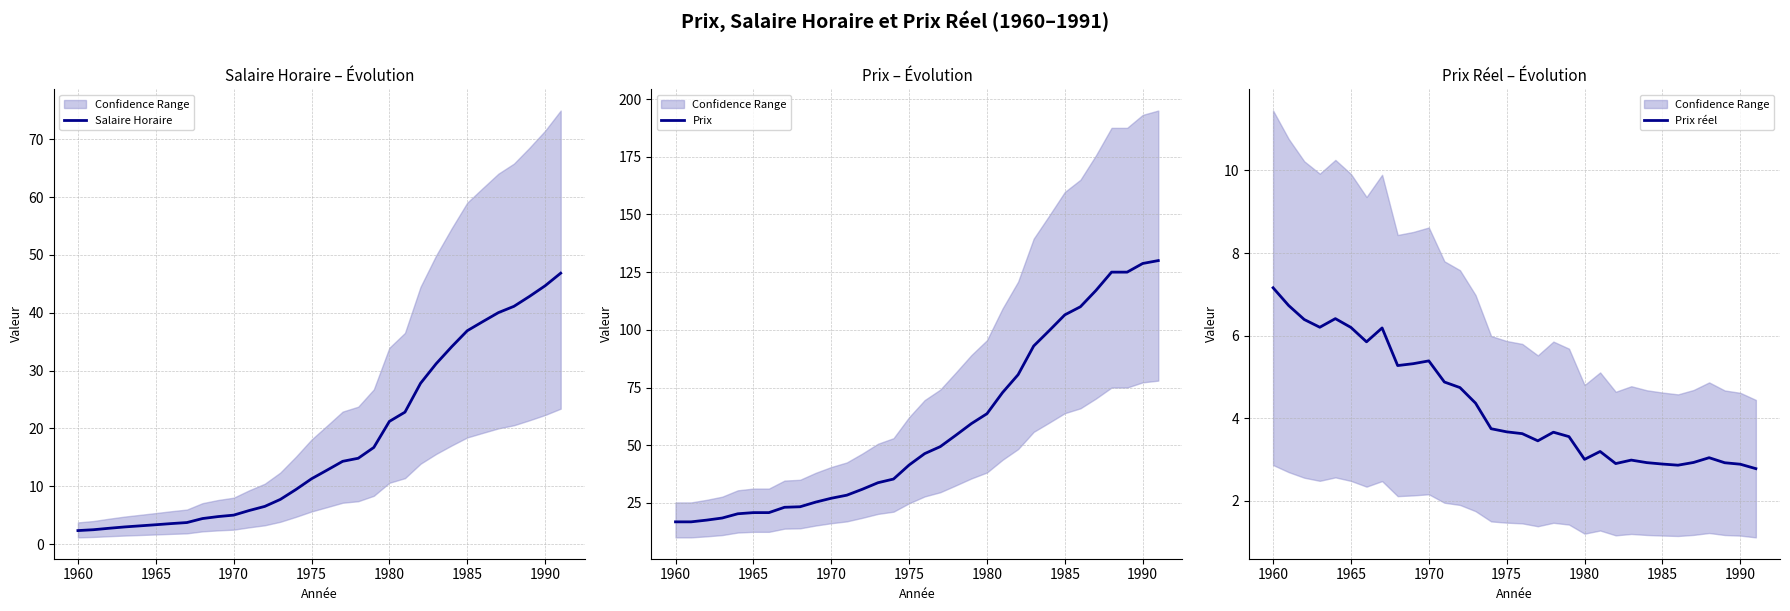

At which label does Prix réel reach its peak?

1960